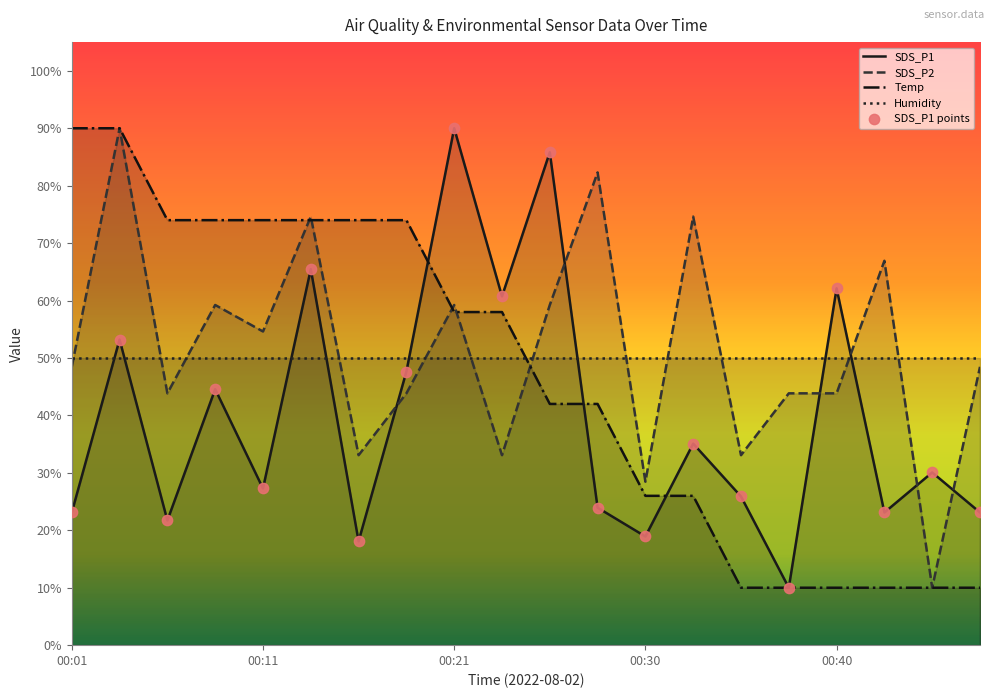

Which series reaches the minimum Y coordinate?

SDS_P1